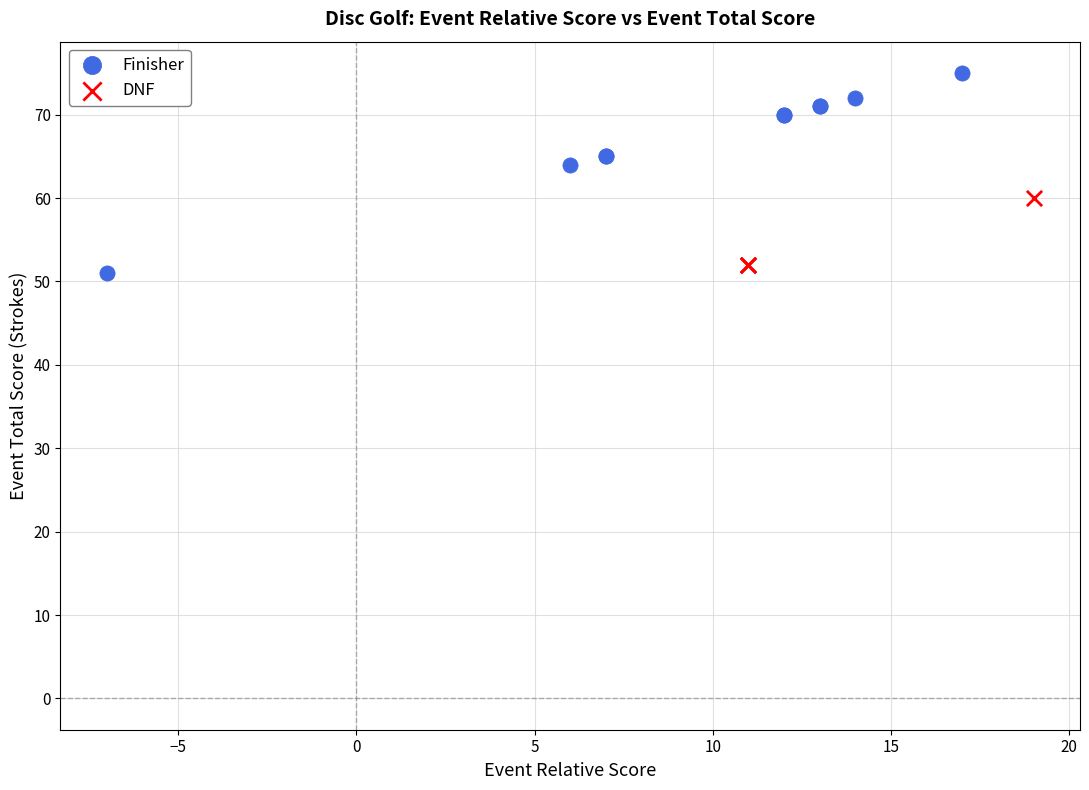

Which series reaches the minimum Y coordinate?

Finisher